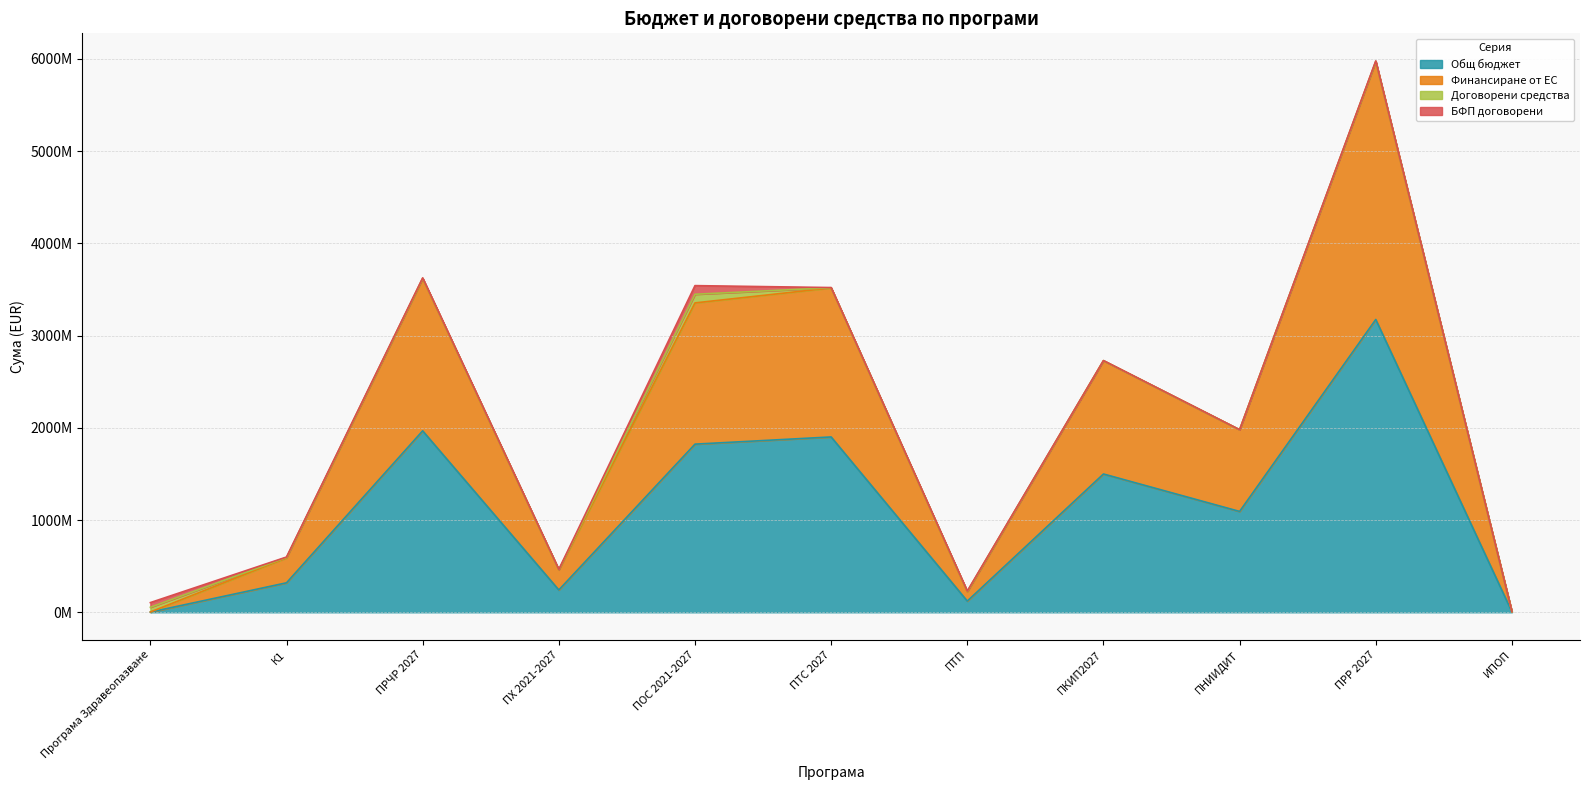

How many interior local valleys does the Общ бюджет series have?

3